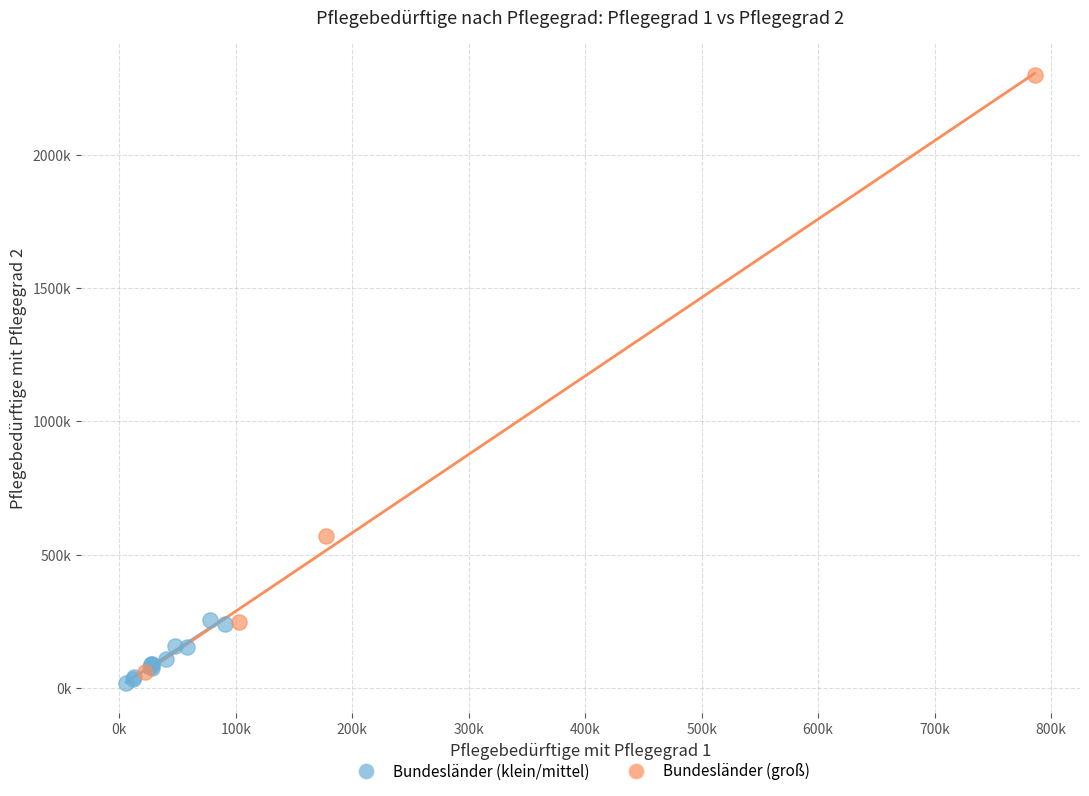

What are all the series names shown in the legend?

Bundesländer (klein/mittel), Bundesländer (groß)